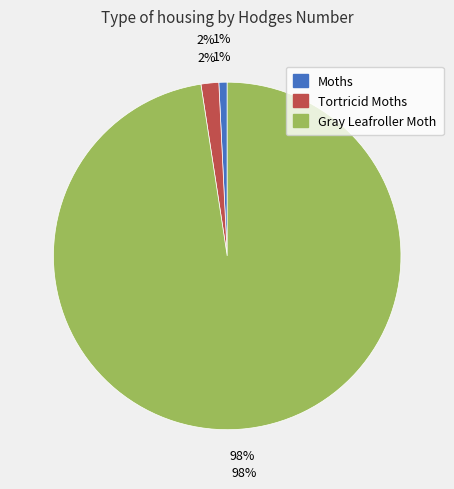

Which category has the biggest portion of the pie?

Gray Leafroller Moth